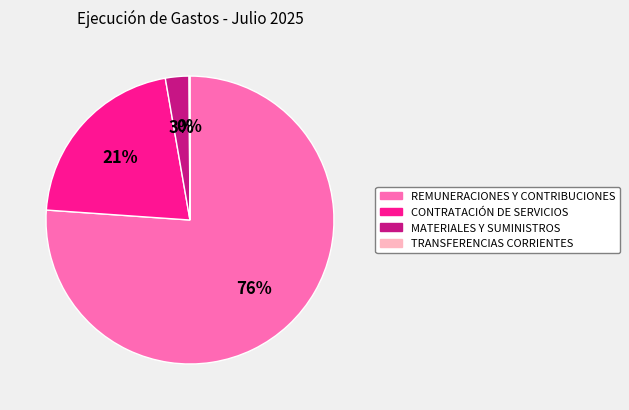

To the nearest percent, what percentage of the pie is CONTRATACIÓN DE SERVICIOS?

21%